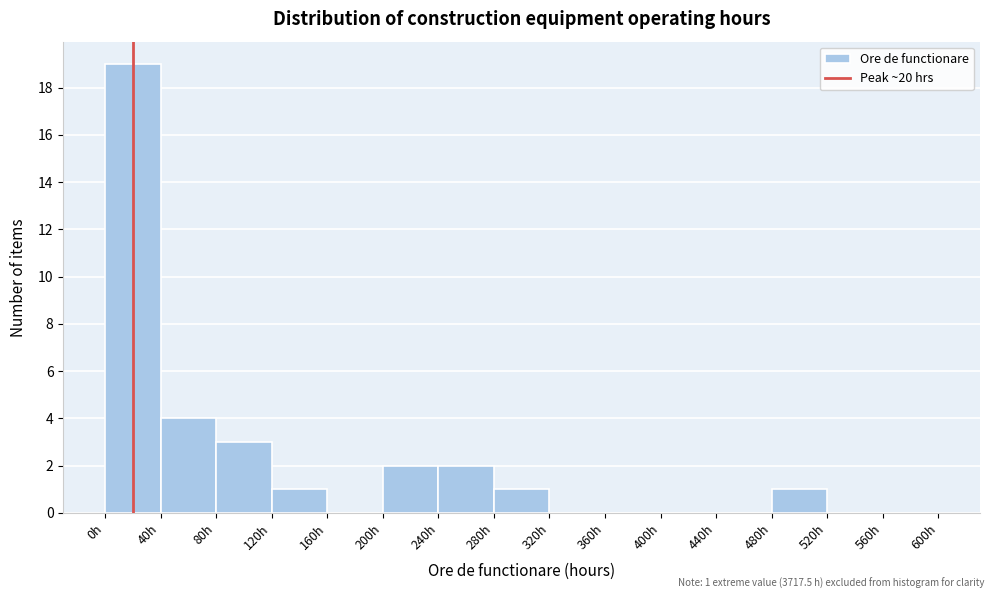

Which range on the x-axis has the tallest bar?

0 to 40